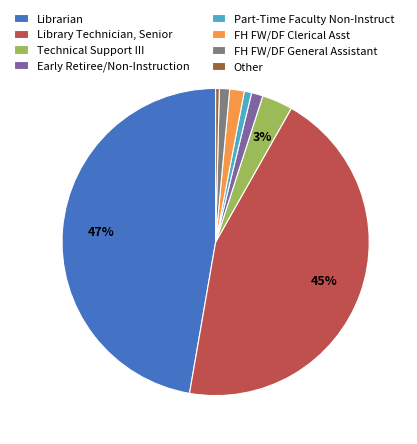

To the nearest percent, what is the difference between the largest and smallest slice percentages?

47%